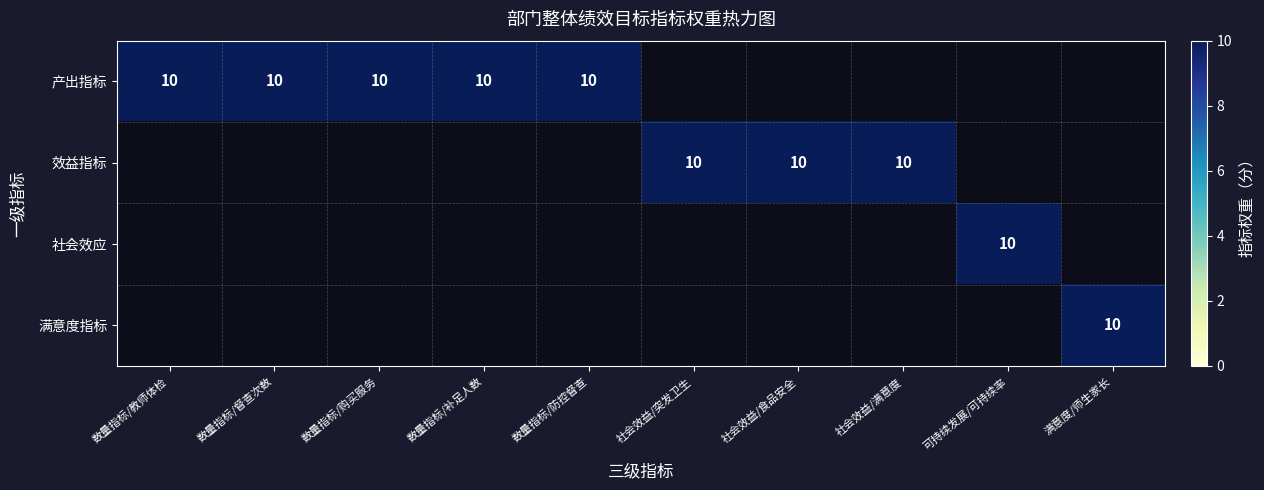

What is the greatest value displayed?

10